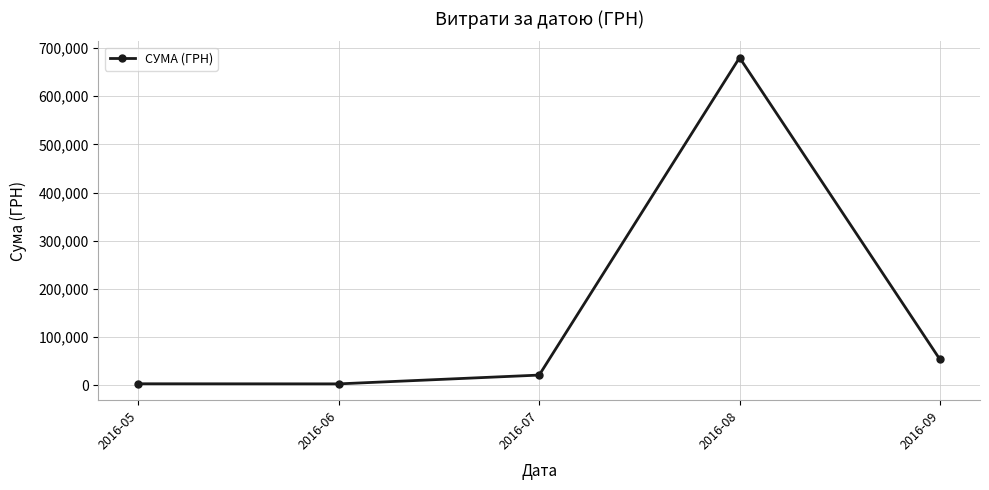

How many data points are above 20717?

3